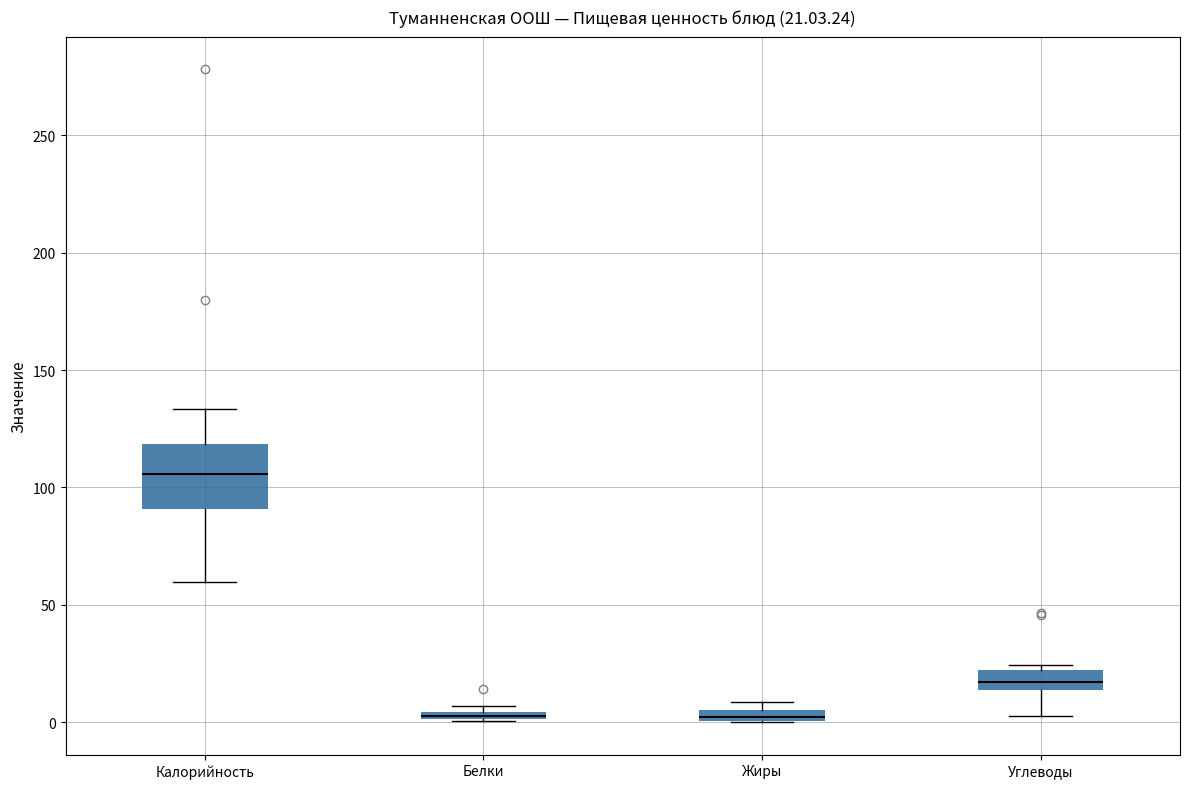

Comparing the boxes themselves (not the whiskers), which one is the tallest?

Калорийность